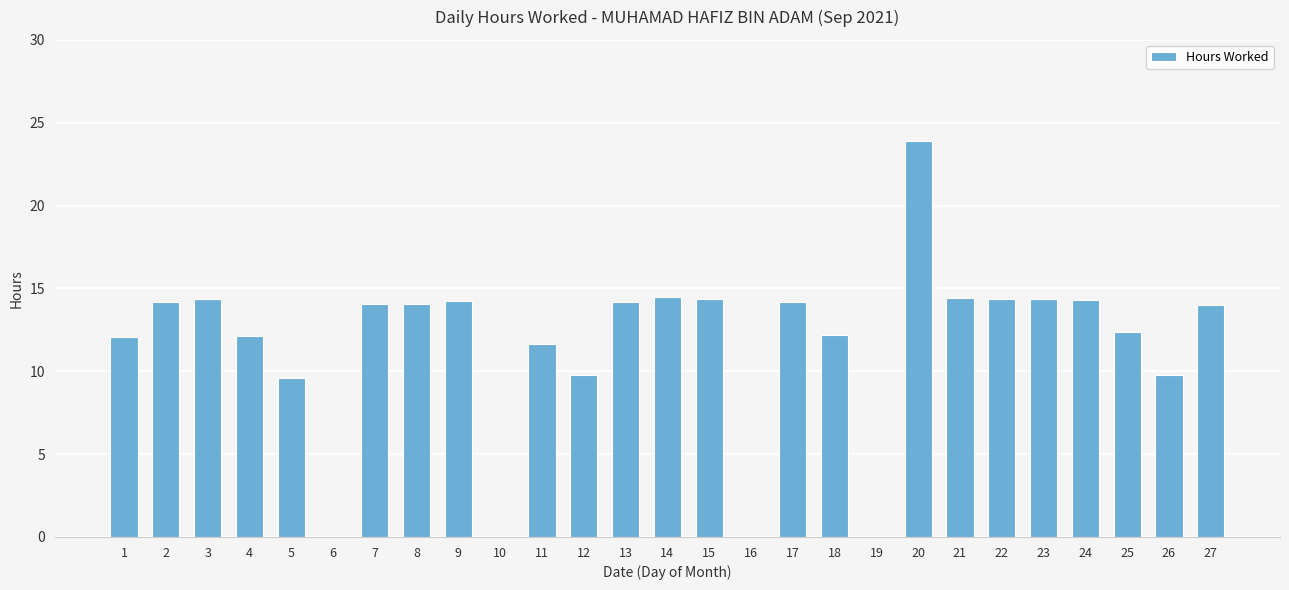

What is the sum of the values at 15 and 20?

38.2